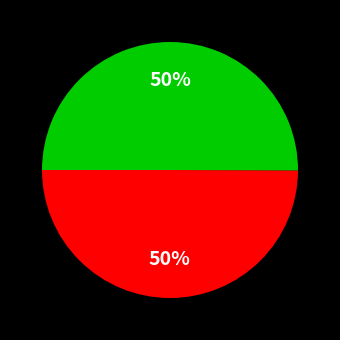

To the nearest percent, what is the average slice percentage?

50%